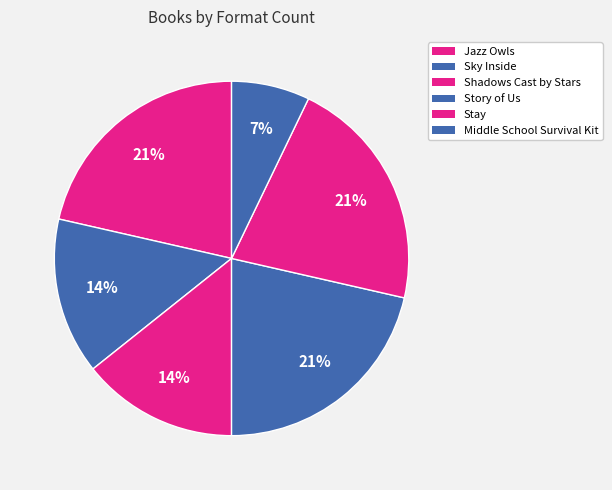

The Shadows Cast by Stars slice represents 14% of the pie. True or false?

True